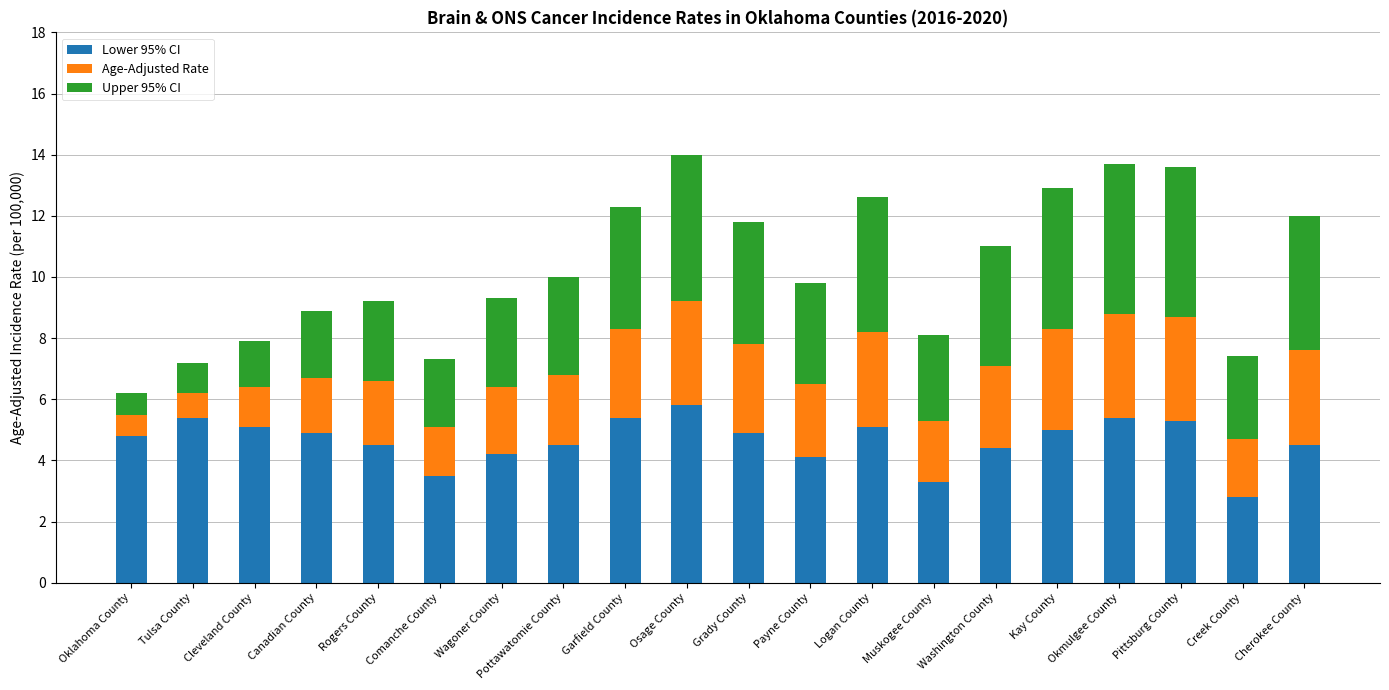

What is the lowest value of the Lower 95% CI series?

2.8